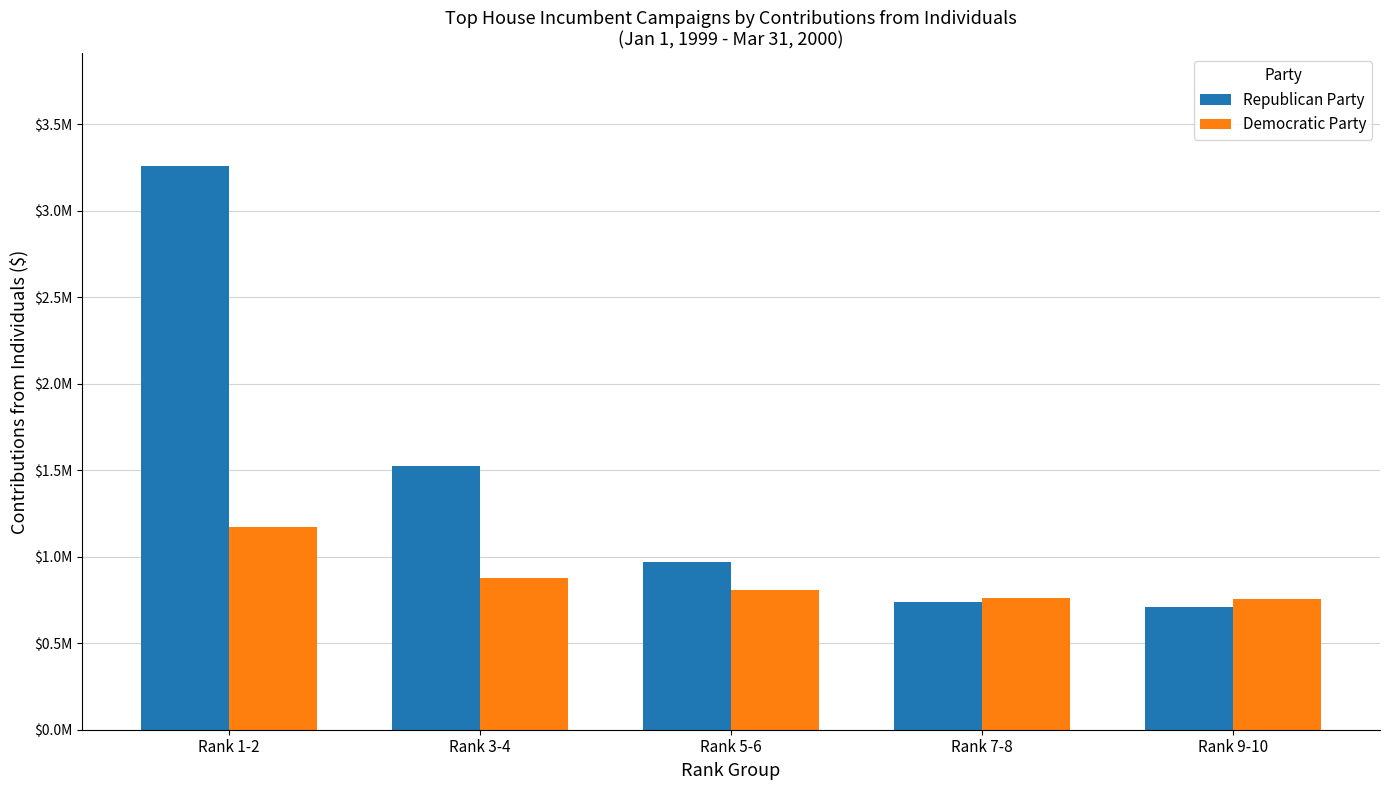

What is the difference between the second highest and second lowest values in the Democratic Party series?

114915